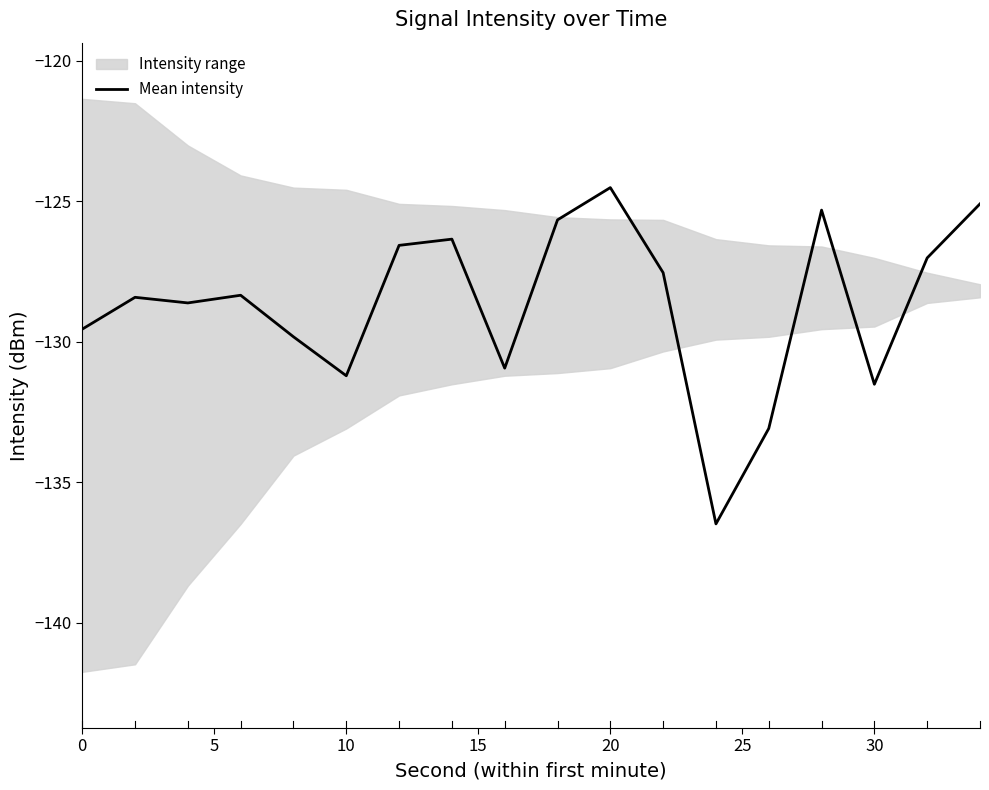

What is the difference between the maximum and minimum values?

12.0